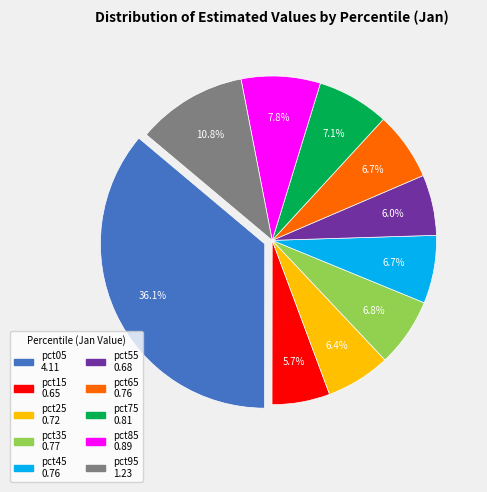

Which category has the biggest portion of the pie?

pct05